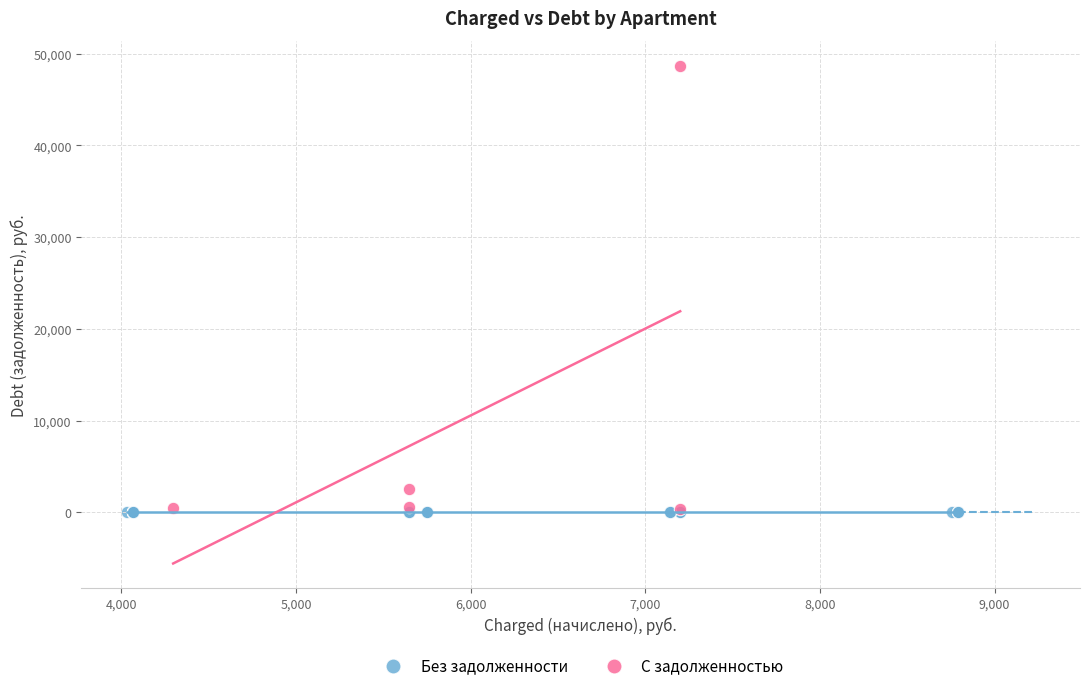

Which series reaches the maximum Y coordinate?

С задолженностью